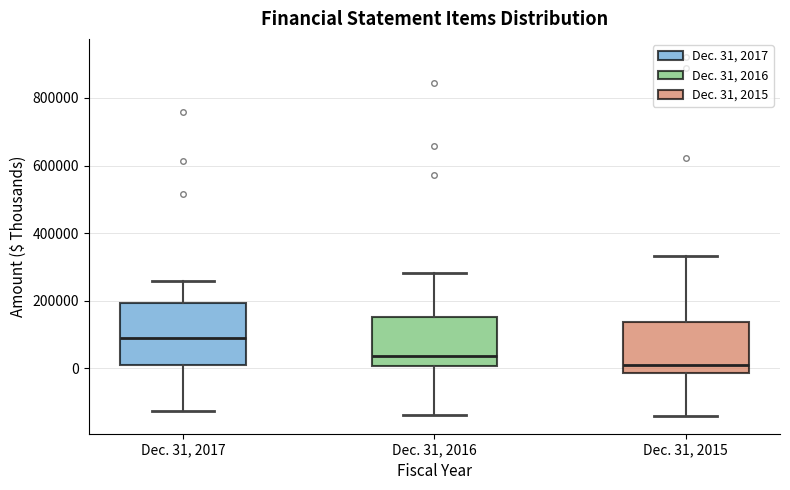

Reading left to right, transcribe this box plot: for each box, give where its median line is, the range the box spans, and where its two whiskers end, as read against the y-axis. The values are not printed on the chart, so give them approximately, as read against the axis.

Dec. 31, 2017: median 100000, box 0 to 200000, whiskers -120000 to 260000
Dec. 31, 2016: median 40000, box 0 to 160000, whiskers -140000 to 280000
Dec. 31, 2015: median 0, box -20000 to 140000, whiskers -140000 to 340000